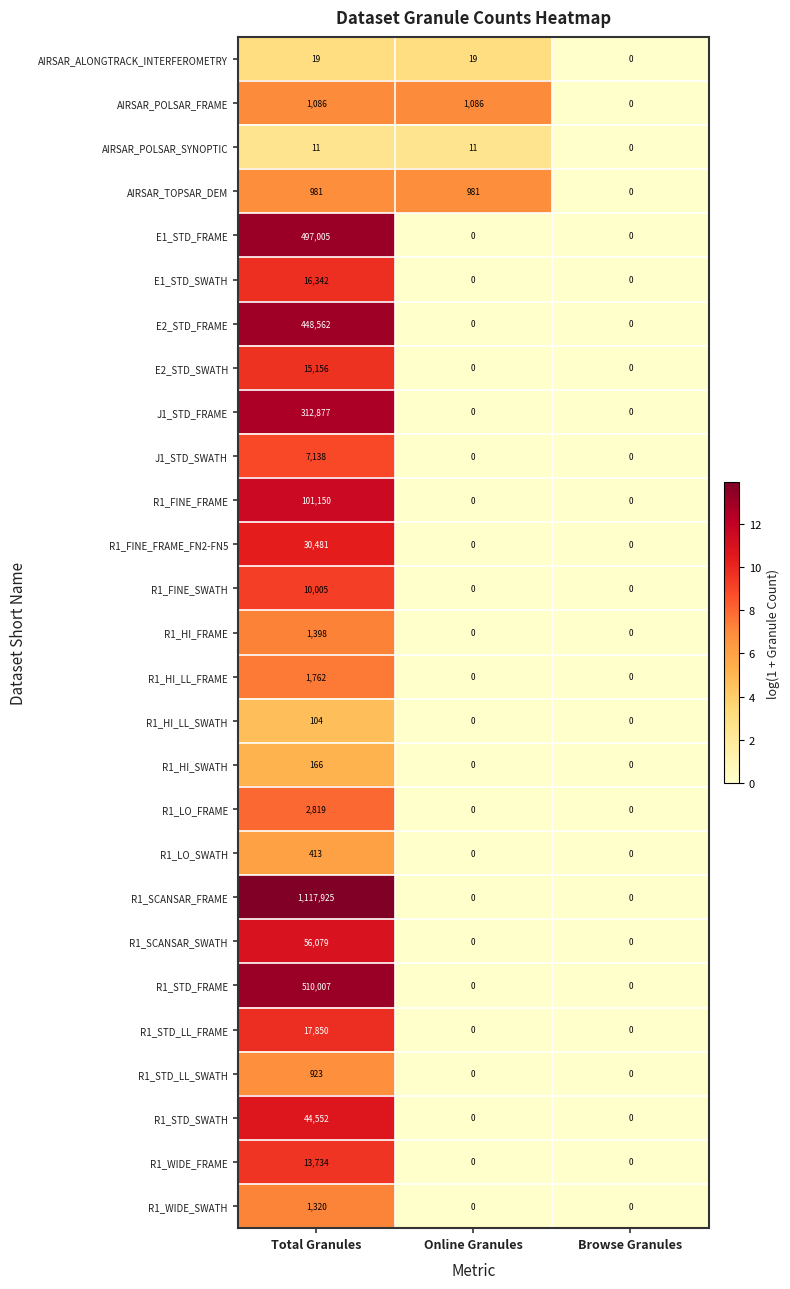

What is the maximum value shown in the chart?

1117925